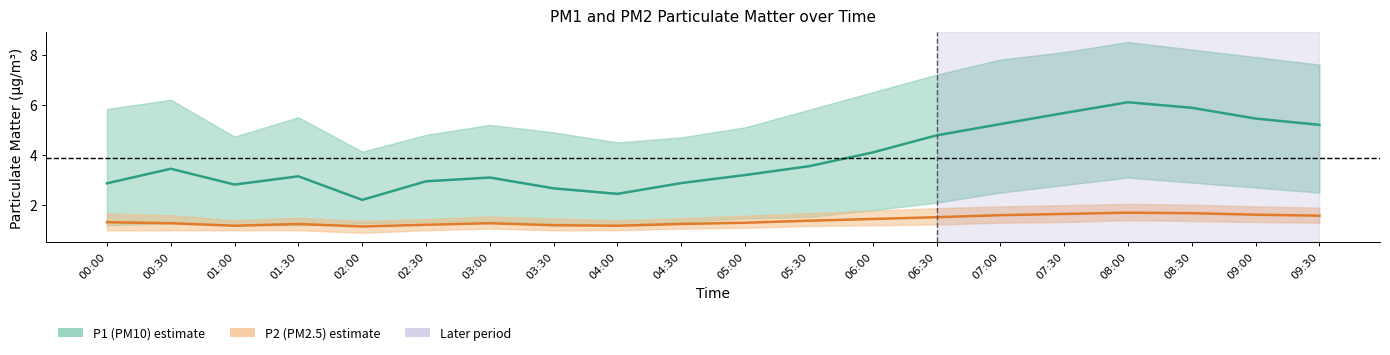

Where does the P1 (PM10) series first go above 3?

00:30